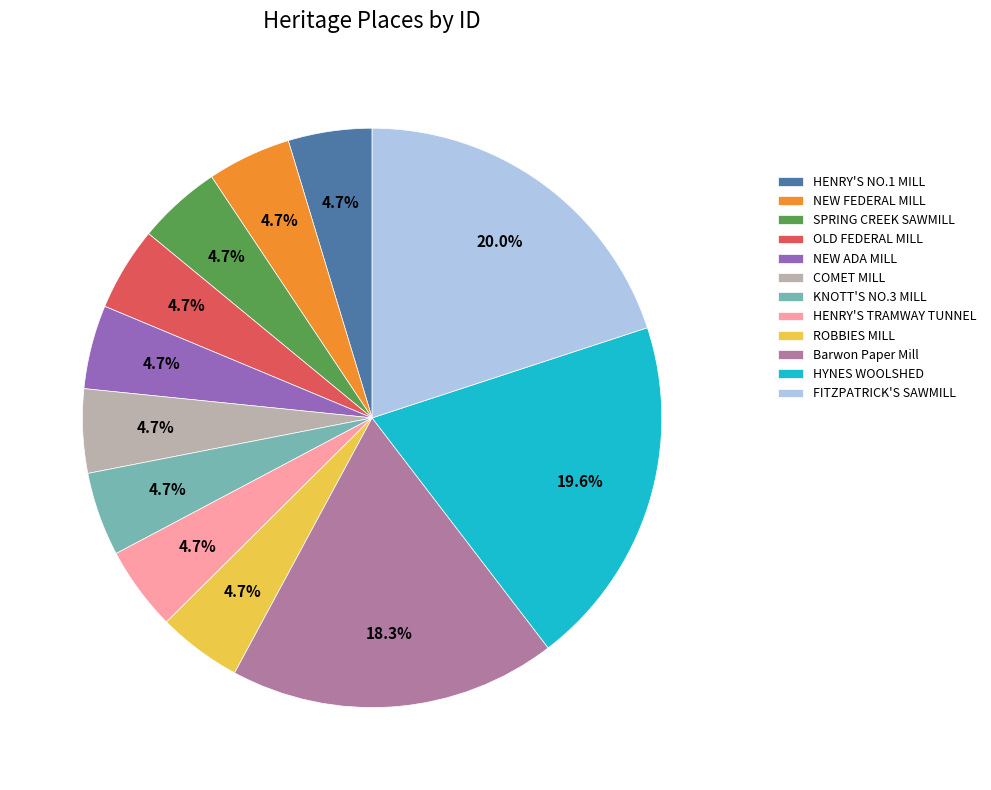

Does any single category account for the majority?

No